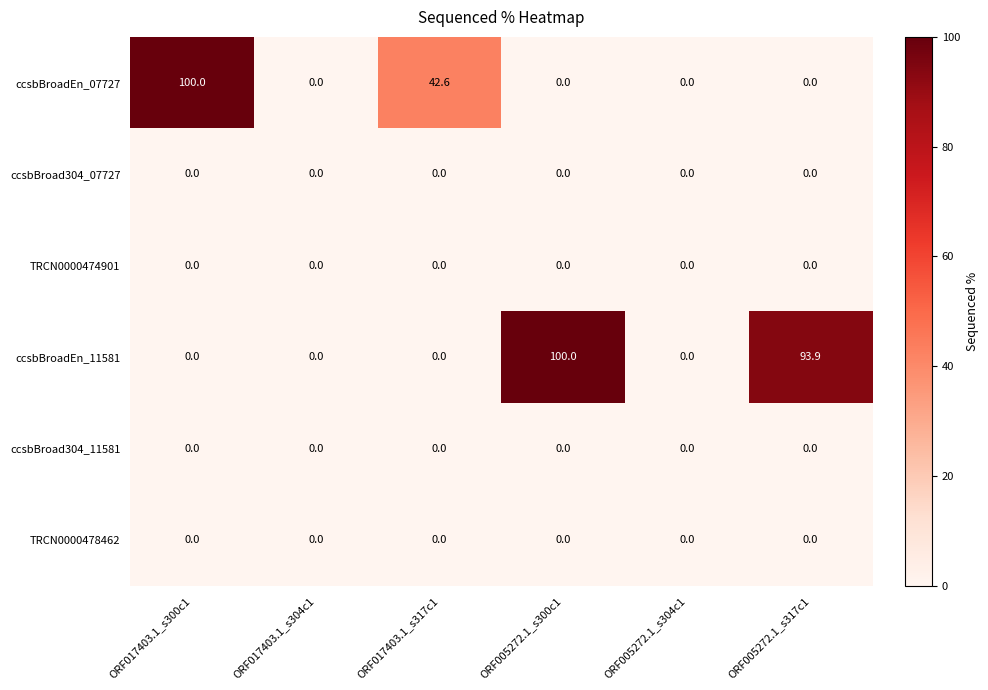

What is the maximum value shown in the chart?

100.0